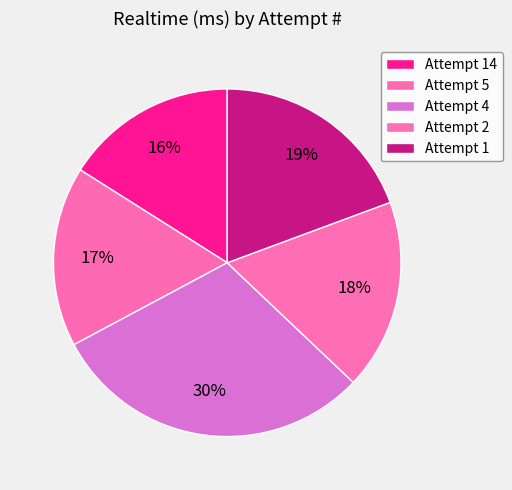

Is it true that Attempt 4 is 18% of the pie?

False